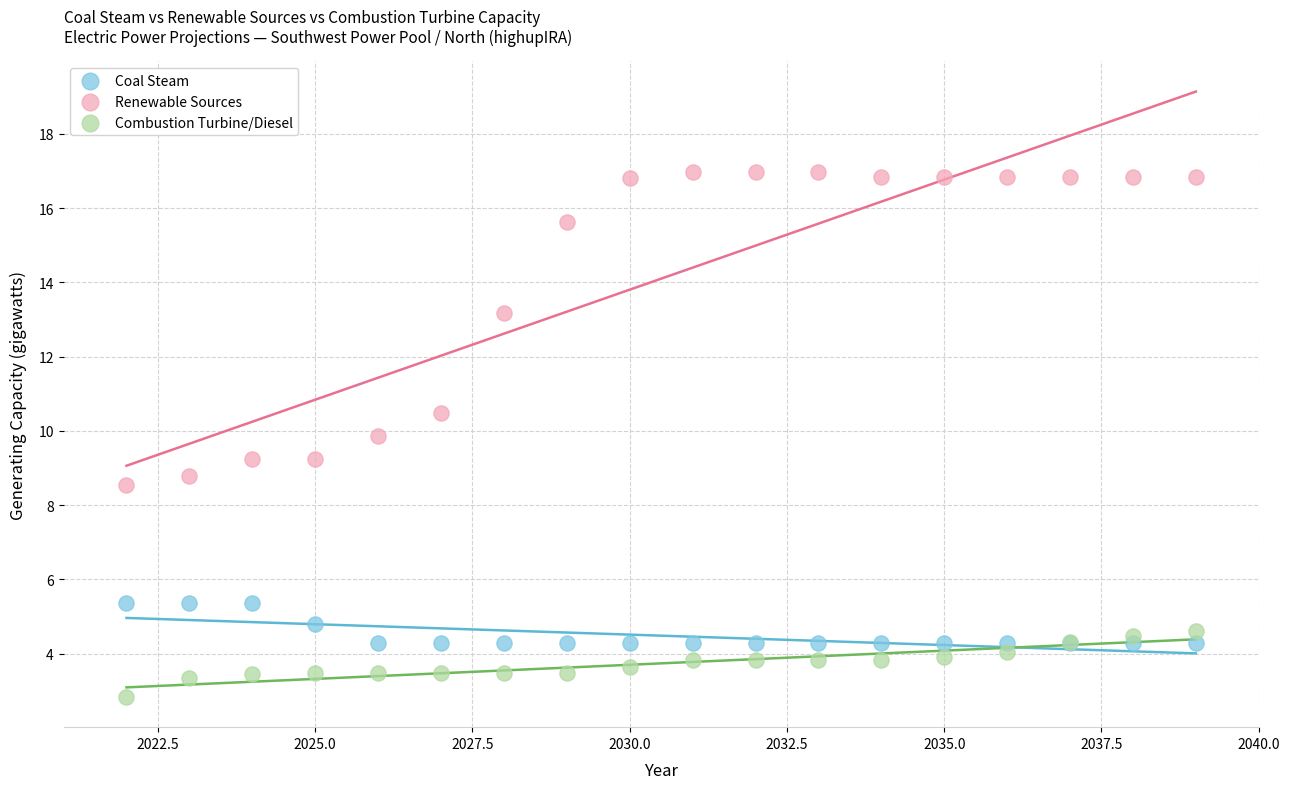

In the Renewable Sources series, what Y value is closest to 12?

13.2